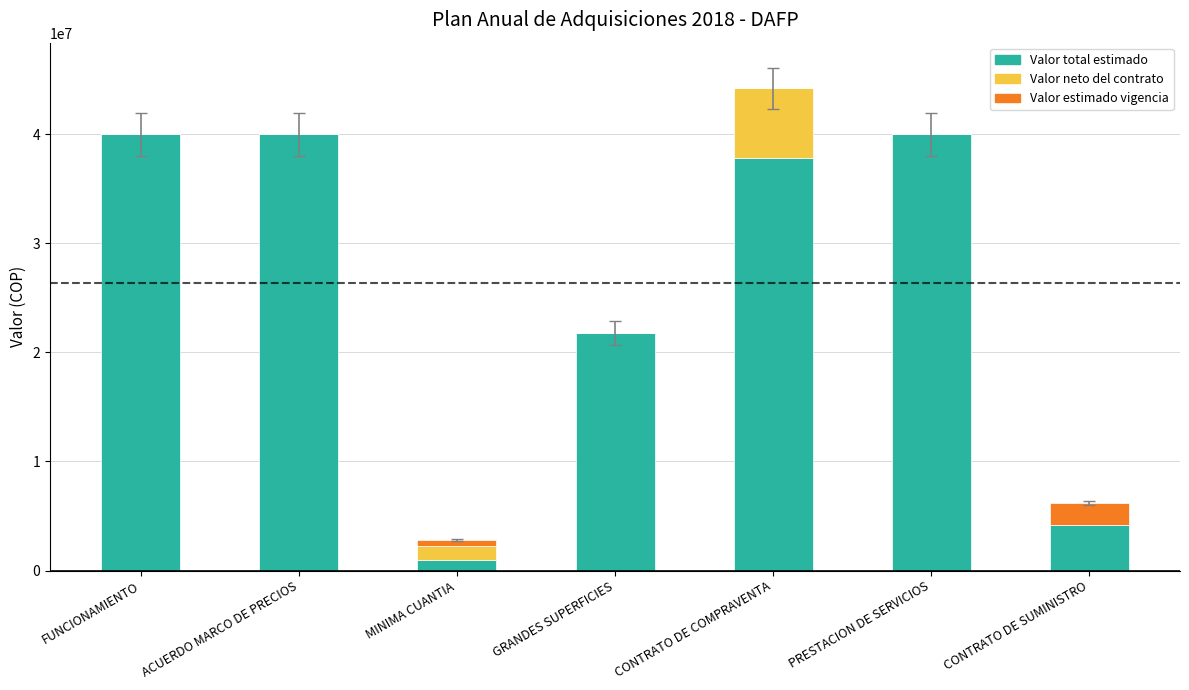

The Valor total estimado series shows 4130593 at CONTRATO DE SUMINISTRO. True or false?

True